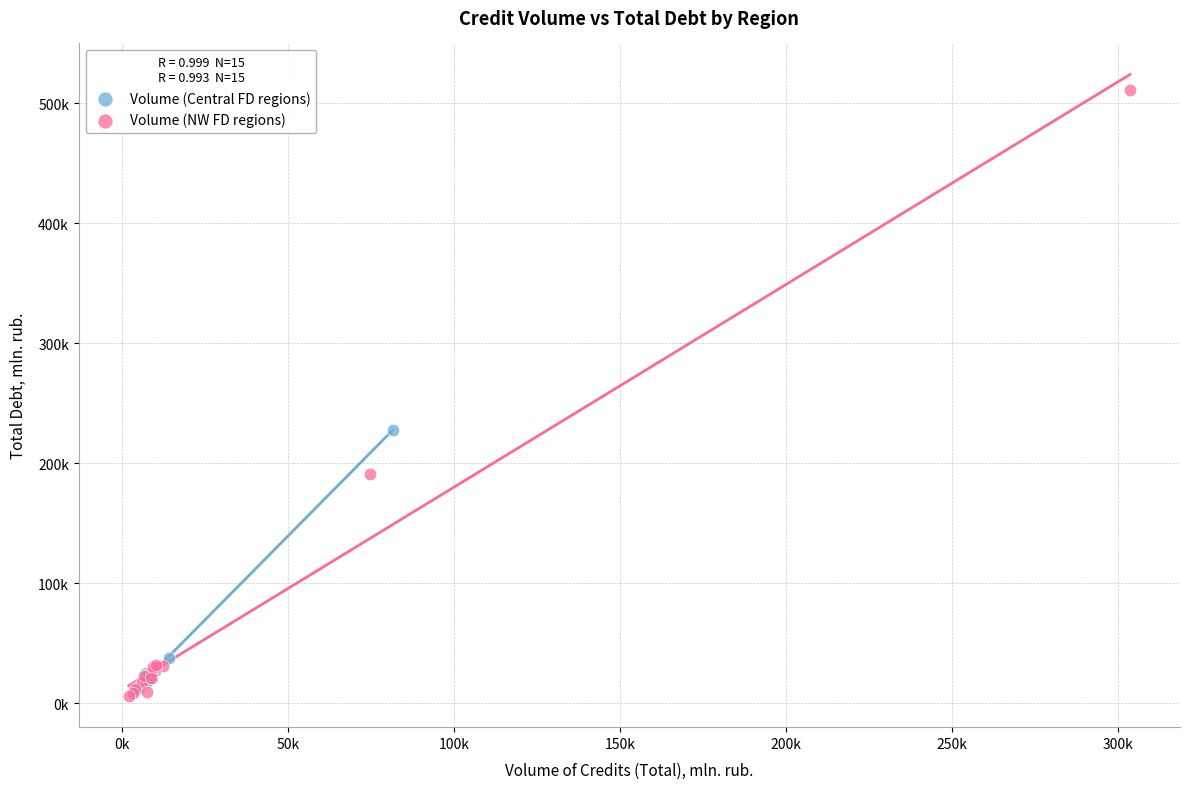

Which series has the widest spread of Y values?

Volume (NW FD regions)